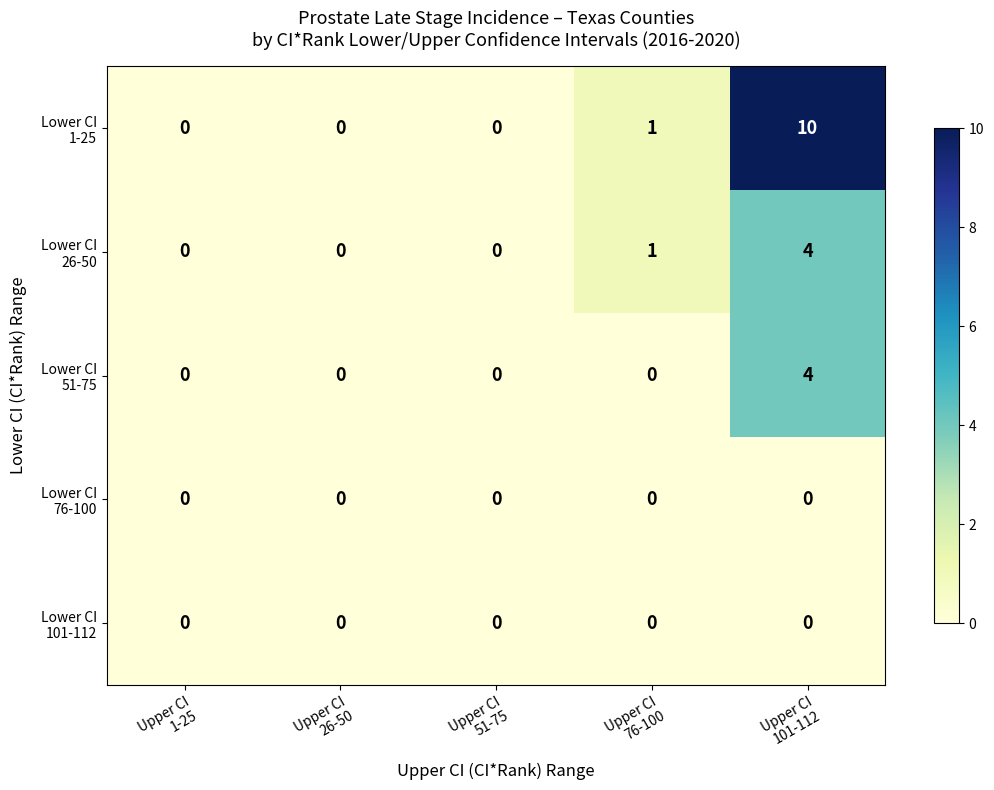

What is the greatest value displayed?

10